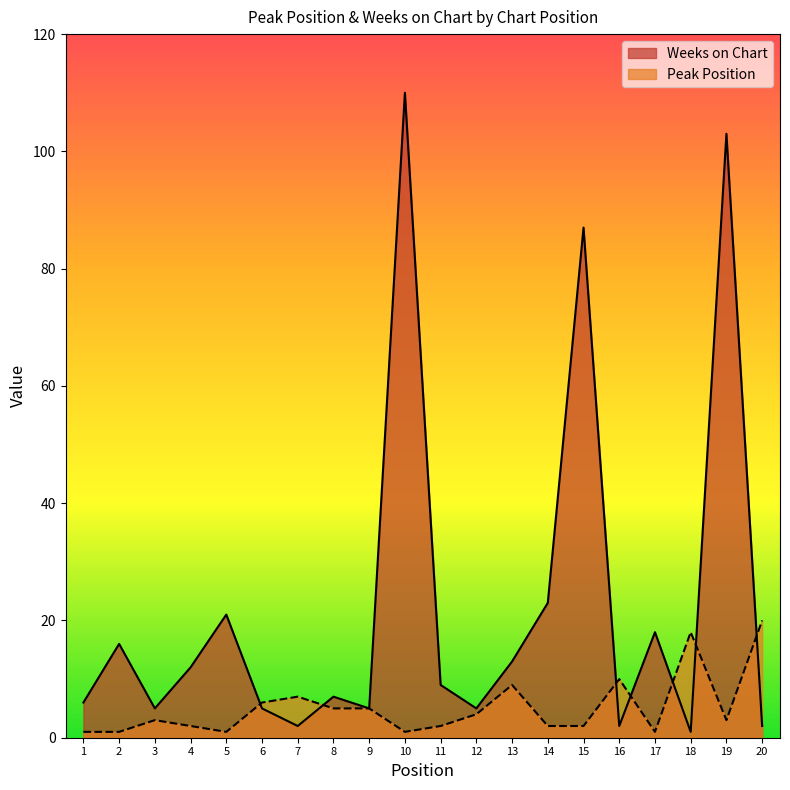

How many lines are shown in the chart?

2